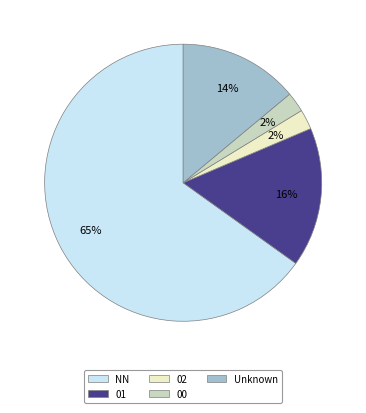

To the nearest percent, what portion does Unknown represent?

14%